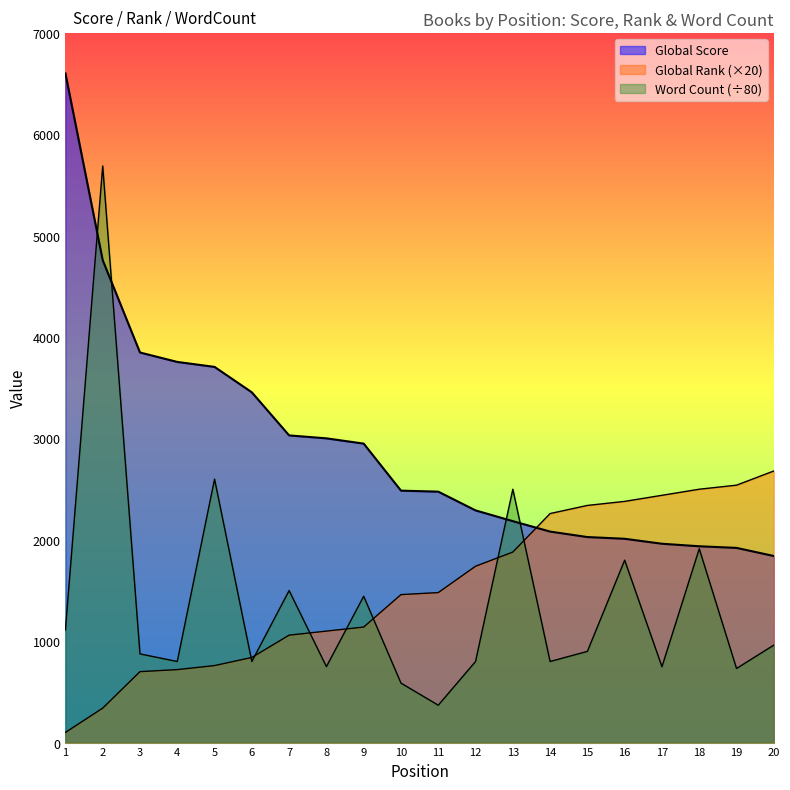

Which has a higher value, 4 or 14?

4